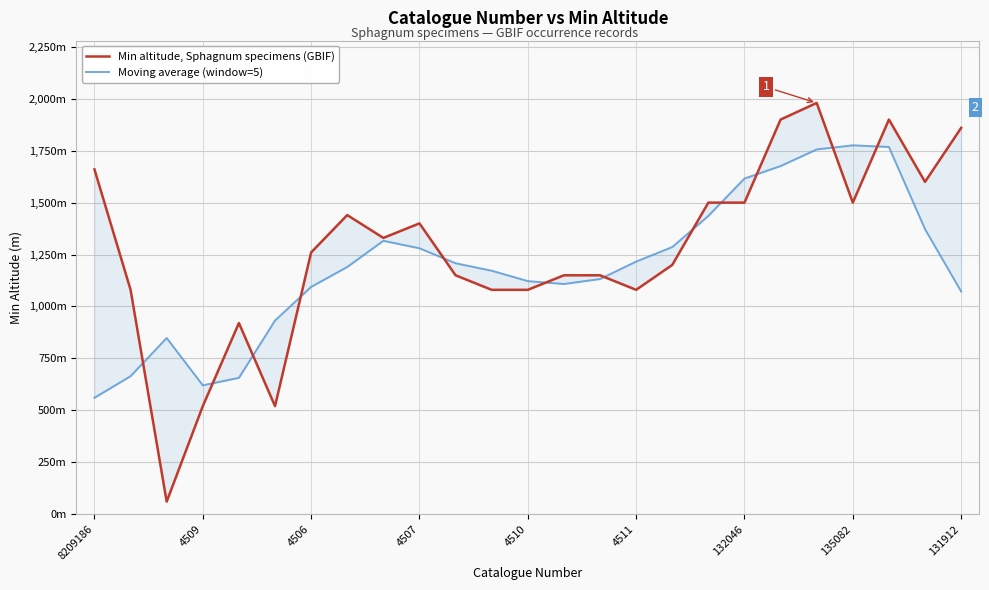

What is the label of the 17th point from the left?

16